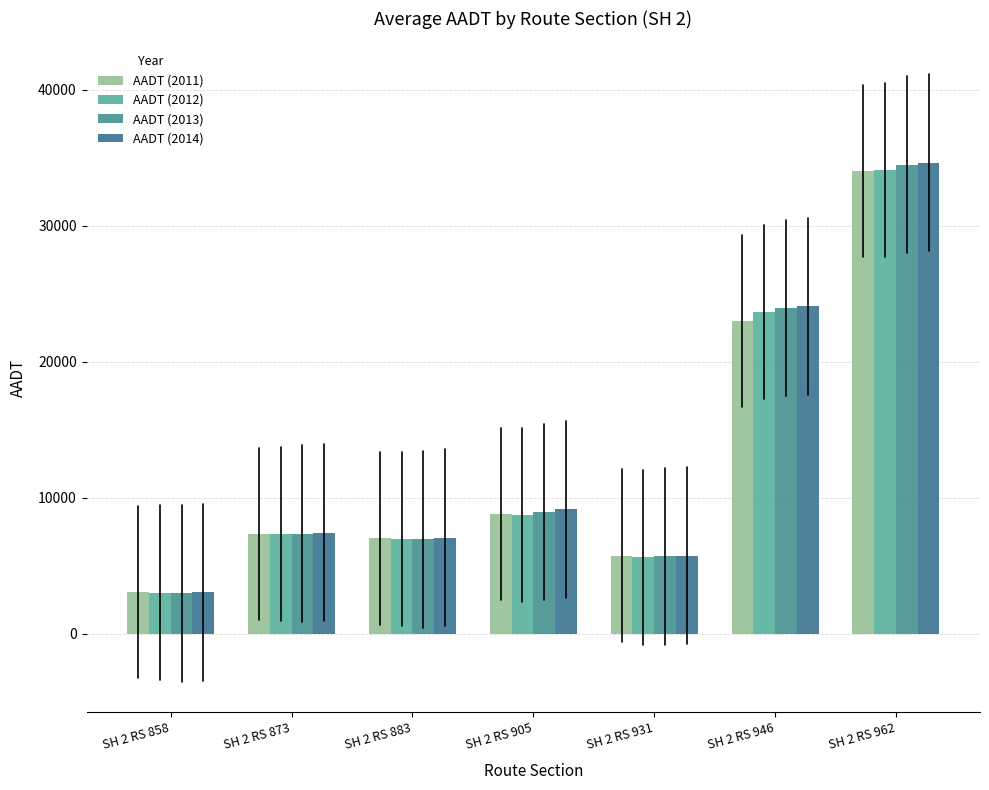

How many data points in AADT (2012) are less than 7340?

3